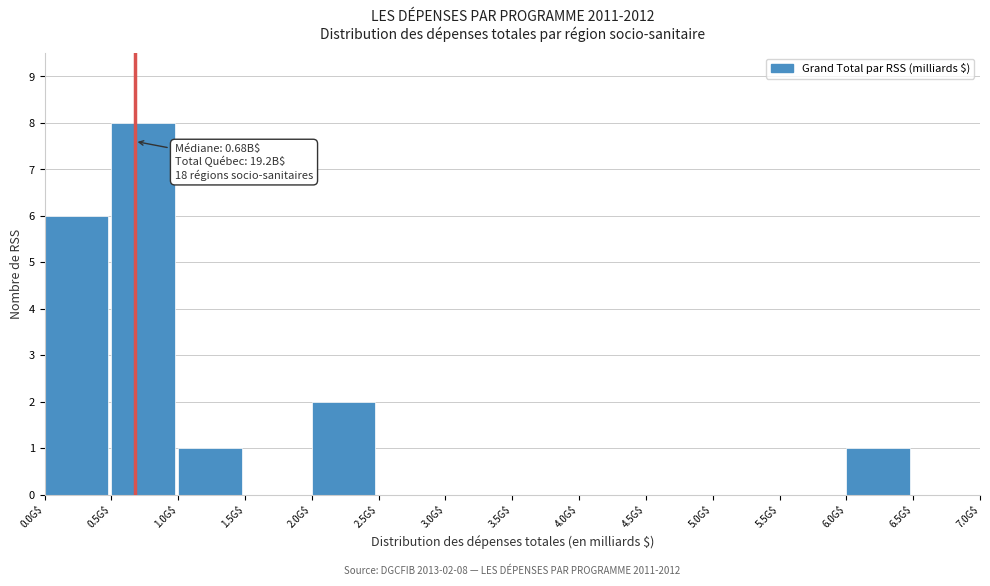

Over which range of the x-axis is the bar tallest?

0.5 to 1.0